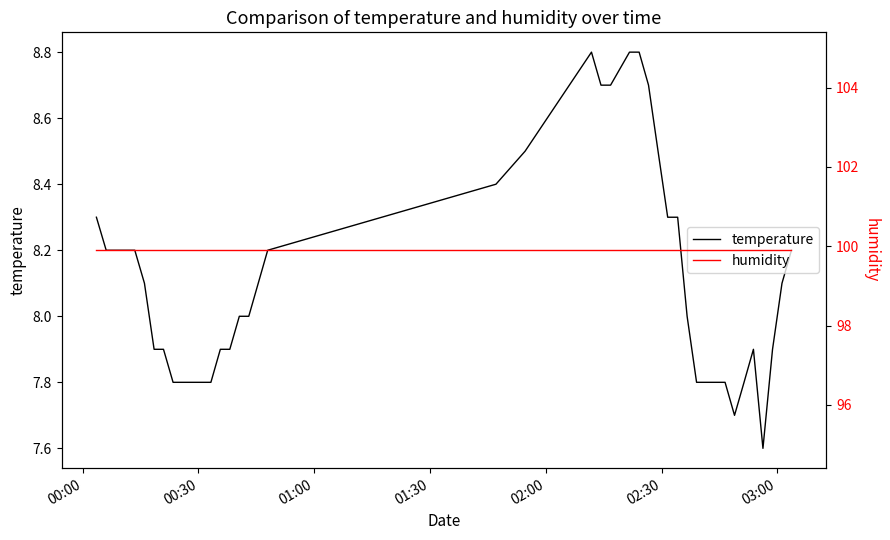

Which series has the widest spread of values?

temperature